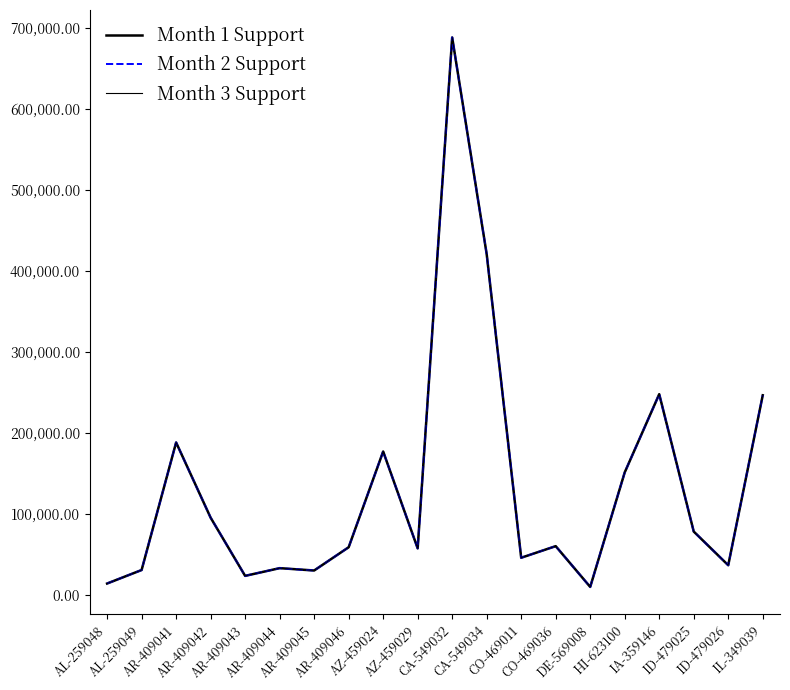

List the labels in order of Month 1 Support value, largest first.

CA-549032, CA-549034, IA-359146, IL-349039, AR-409041, AZ-459024, HI-623100, AR-409042, ID-479025, CO-469036, AR-409046, AZ-459029, CO-469011, ID-479026, AR-409044, AL-259049, AR-409045, AR-409043, AL-259048, DE-569008